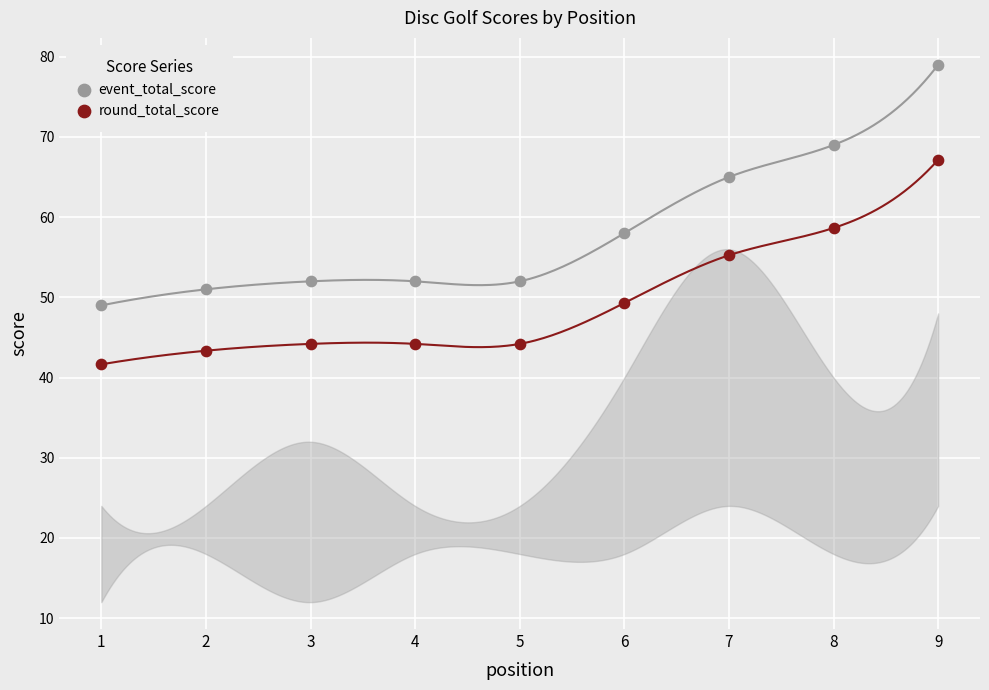

Which series contains the lowest Y value?

round_total_score